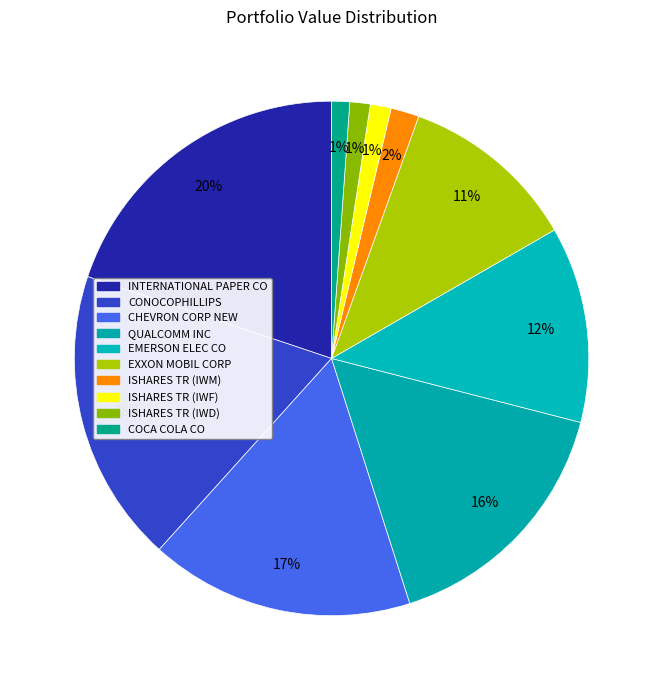

How many segments does this pie chart have?

10